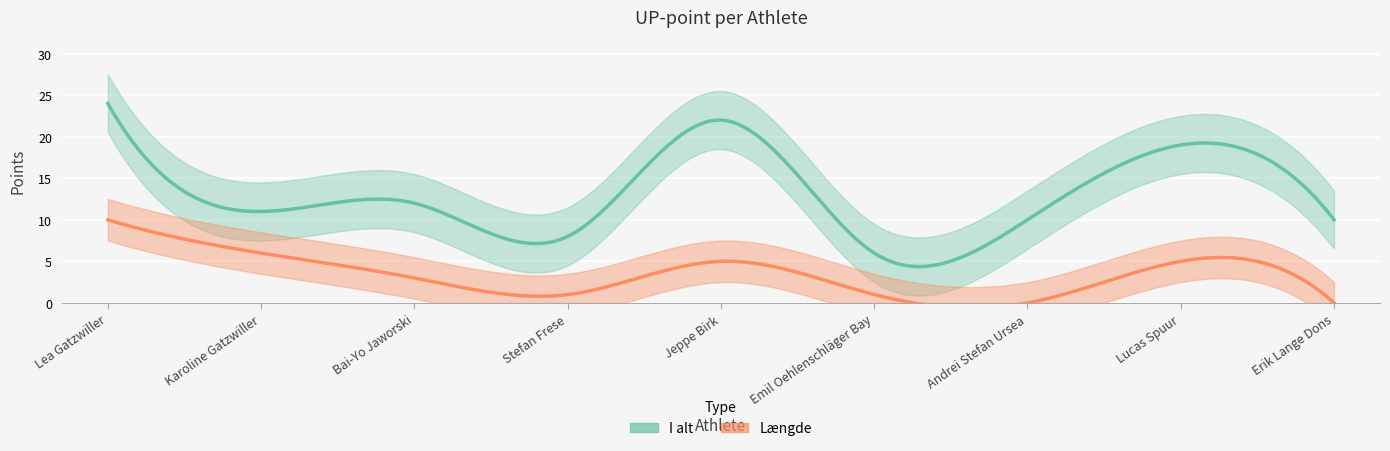

Where is Længde nearest to the value 5?

Jeppe Birk